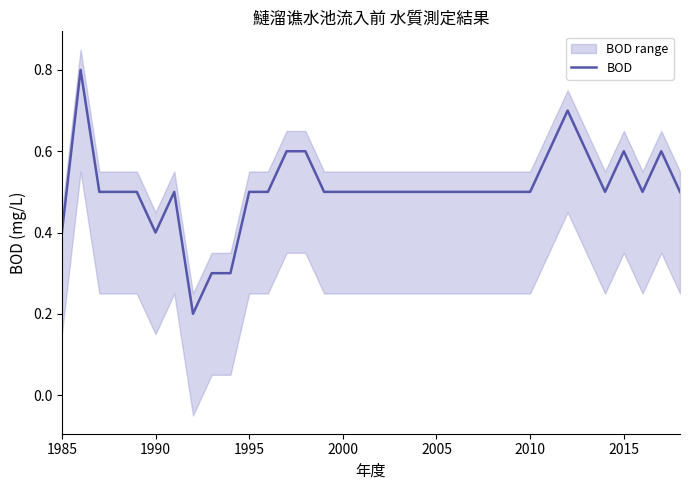

Does the chart have visible grid lines?

No